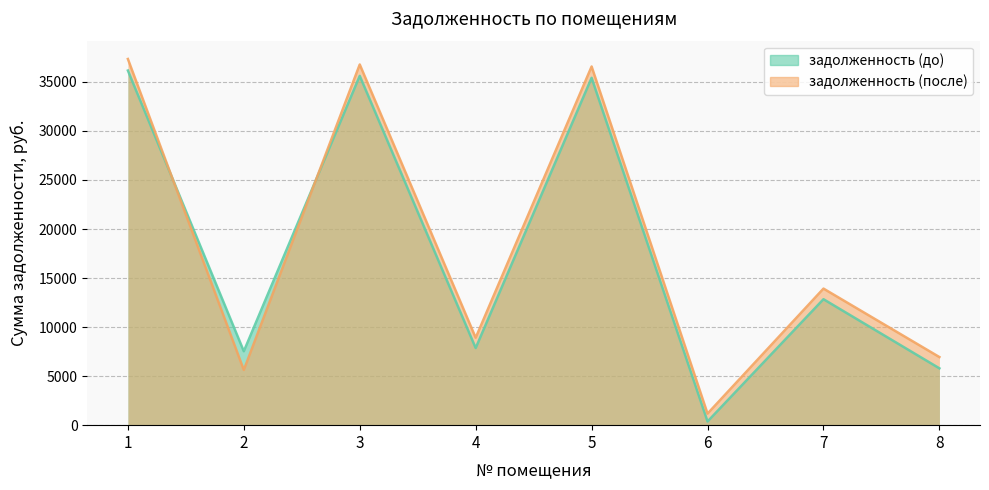

List the labels in order of задолженность (после) value, smallest first.

6, 2, 8, 4, 7, 5, 3, 1